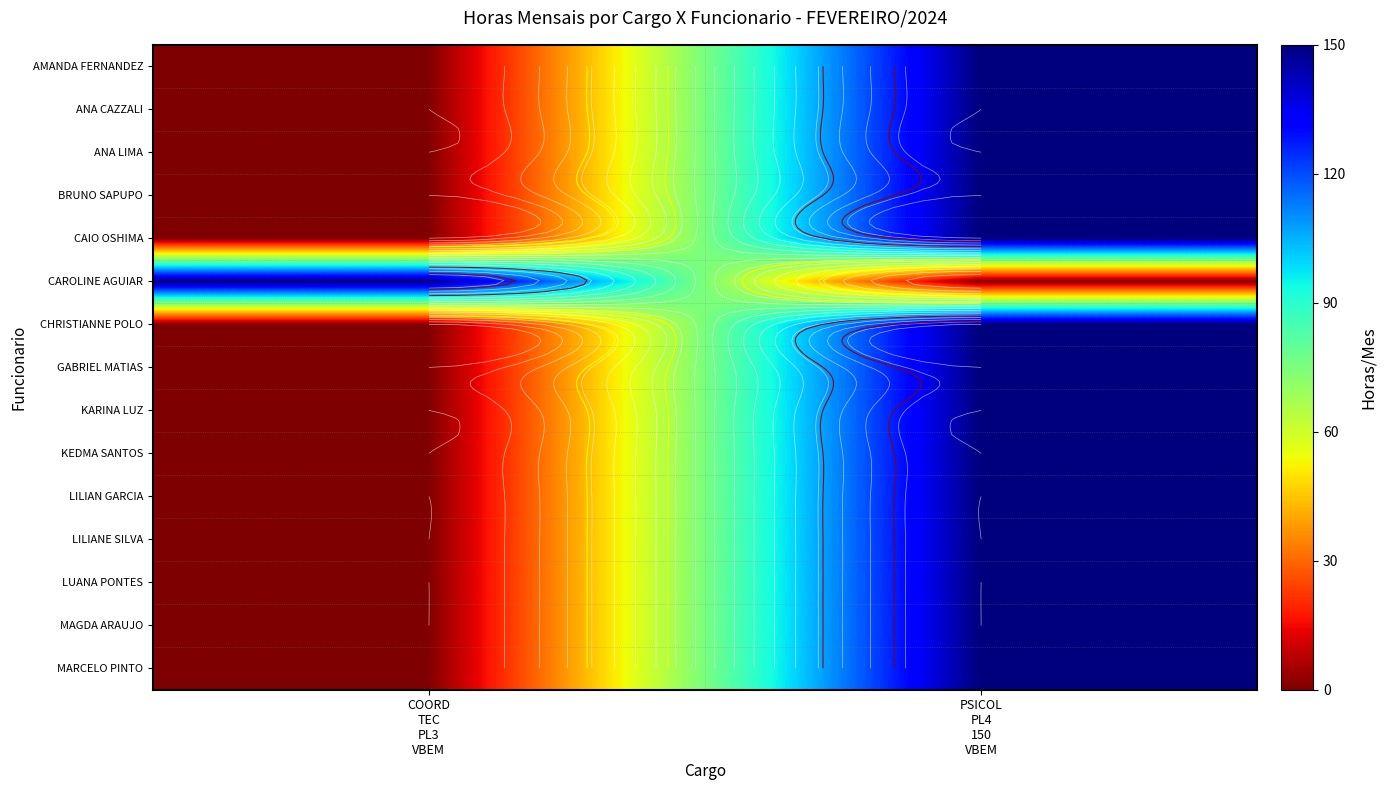

At which category is the sum across all series the highest?

PSICOL
PL4
150
VBEM